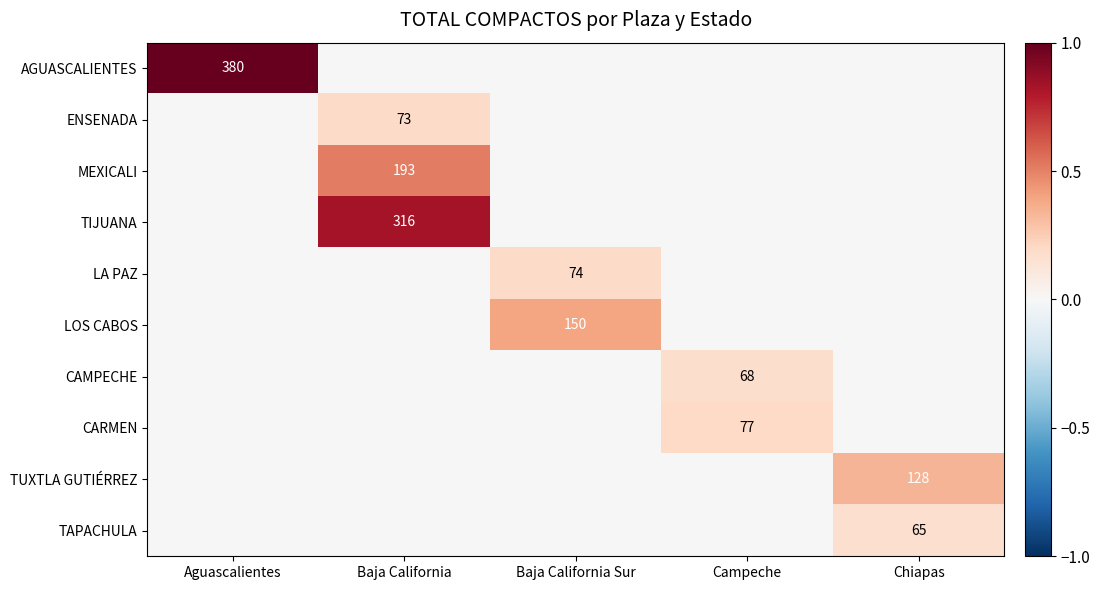

True or false: TUXTLA GUTIÉRREZ has a value of 128 at Chiapas.

True